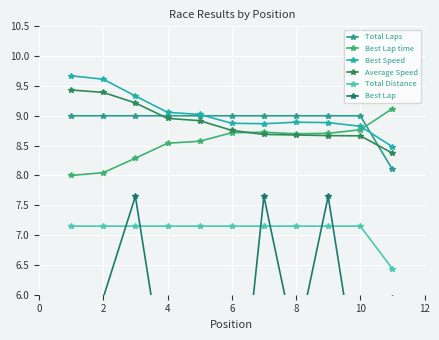

How many lines are shown in the chart?

6